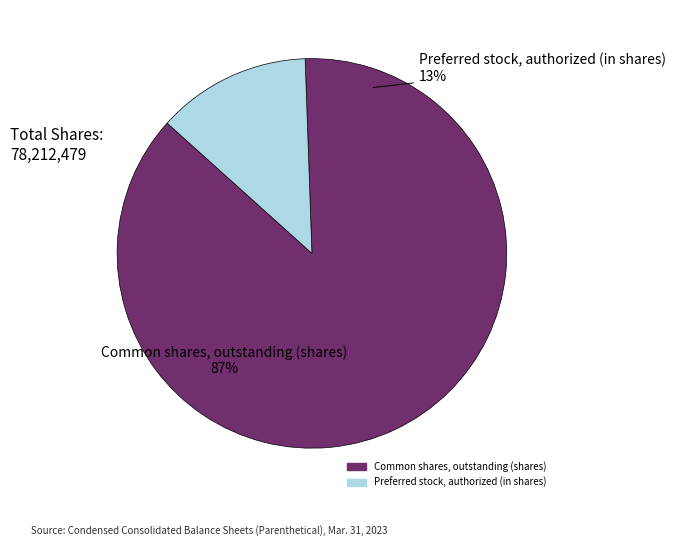

Is there a majority slice in this chart?

Yes